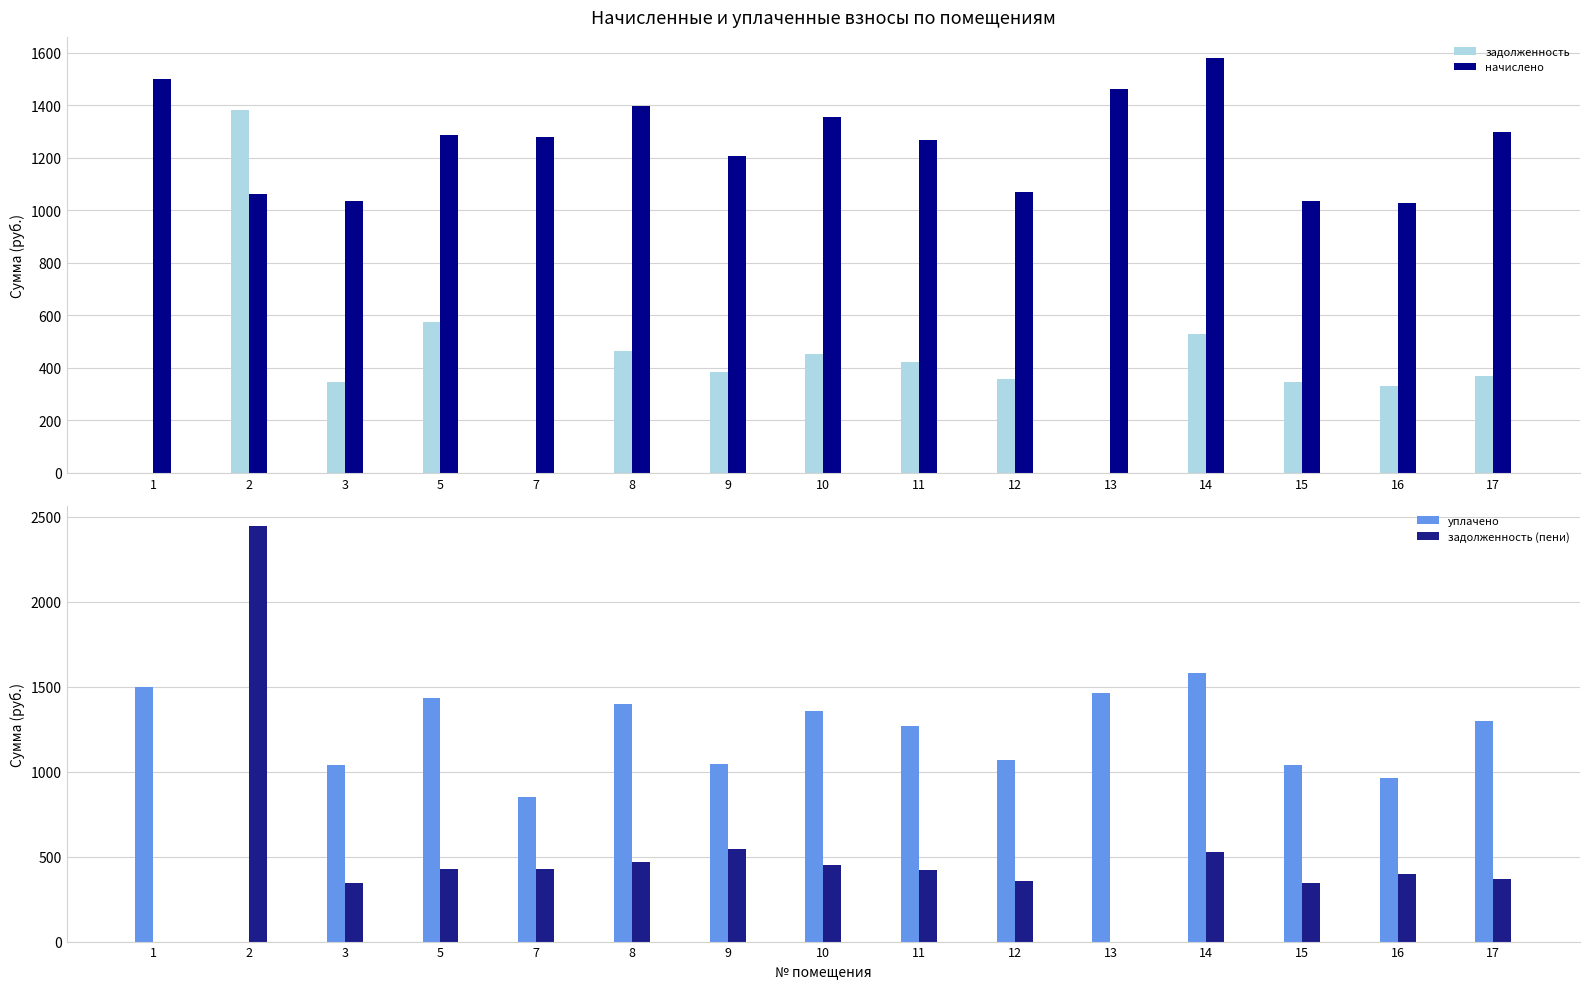

Count the number of data series in this chart.

4